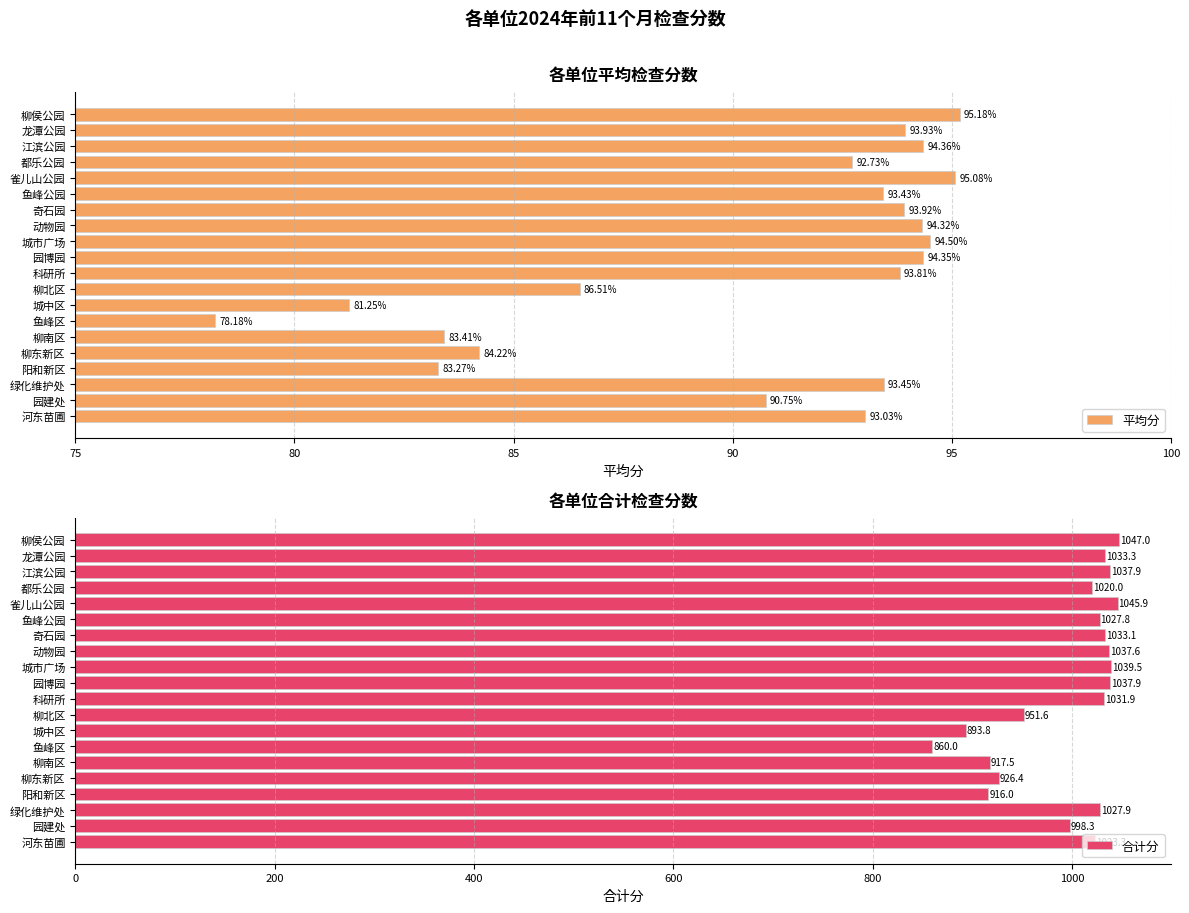

What is the difference between the 平均分 values at 动物园 and 河东苗圃?

1.3